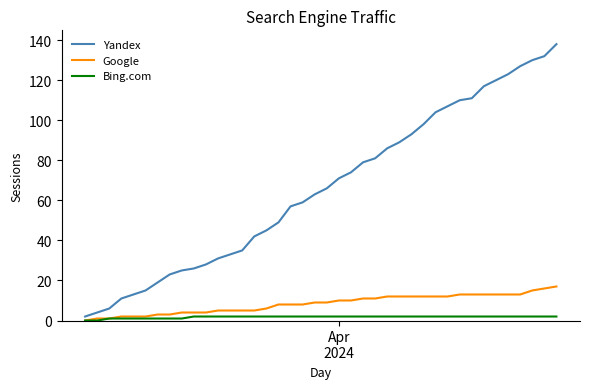

What is the maximum value for Yandex?

138